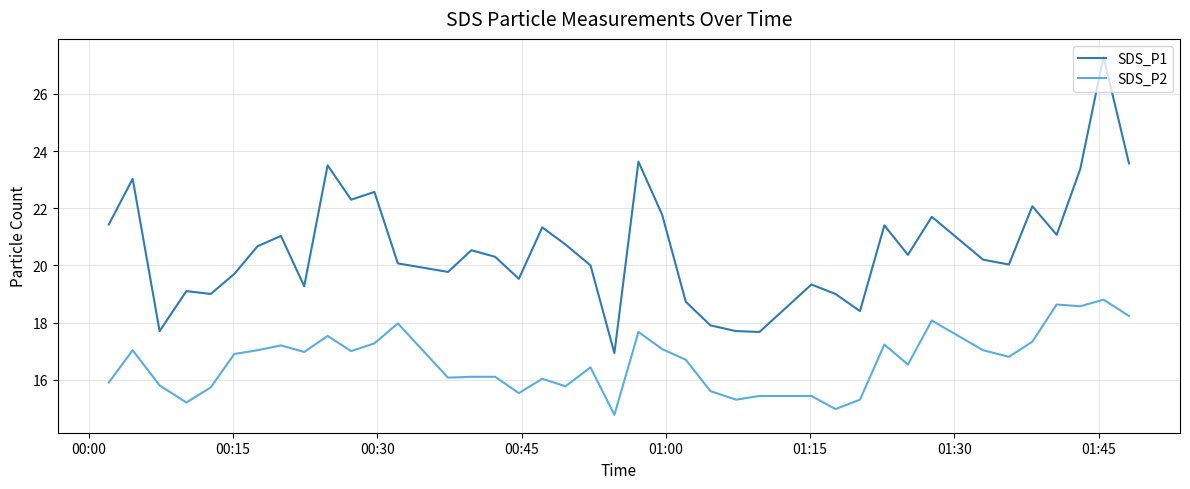

True or false: SDS_P1 and SDS_P2 intersect in this chart.

False